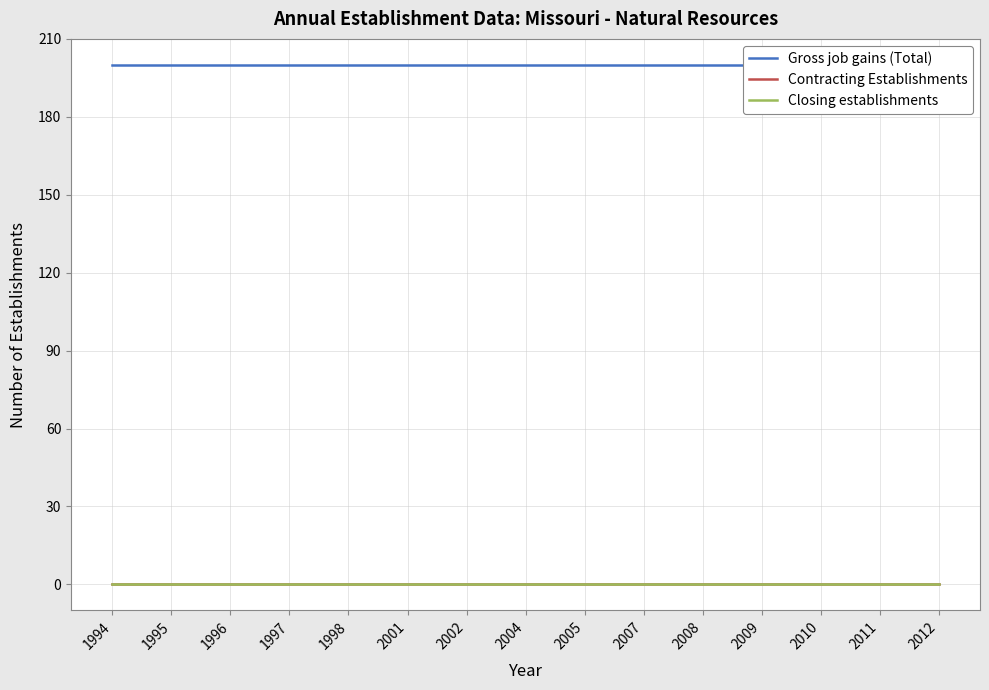

How many lines are shown in the chart?

3